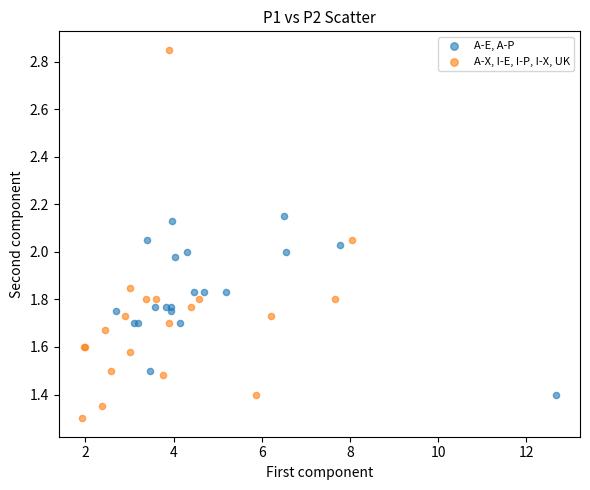

Which series has the widest spread of Y values?

A-X, I-E, I-P, I-X, UK